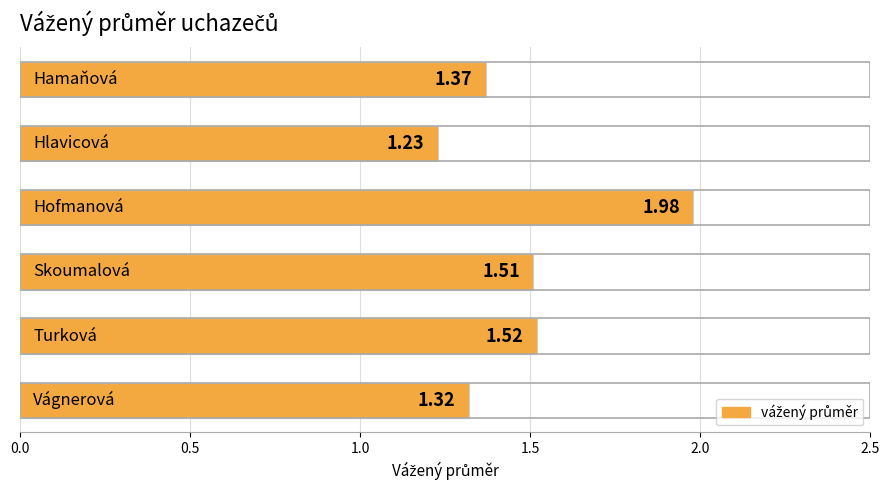

What is the sum of all values?

8.9